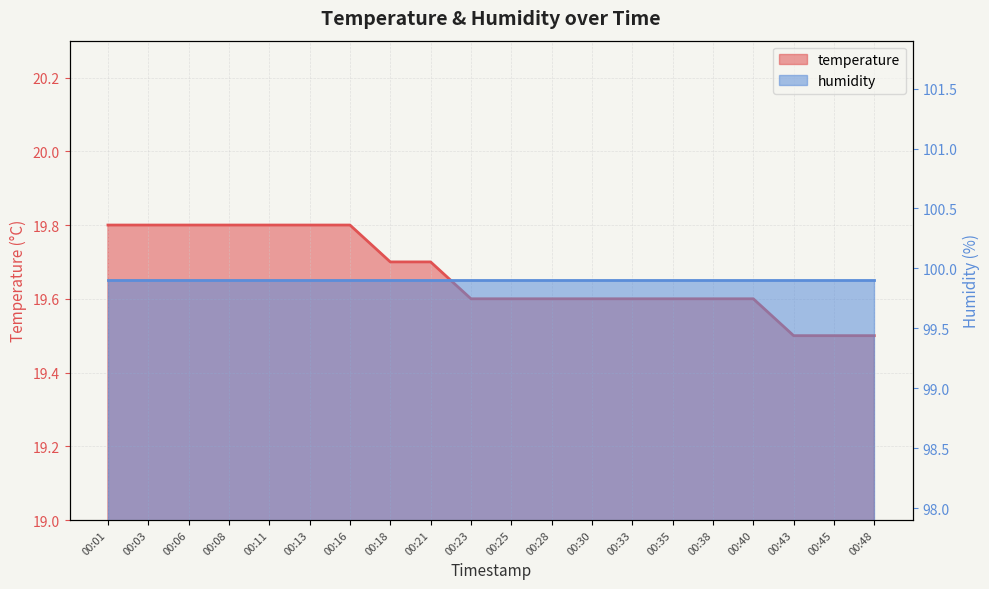

List the labels in order of value, smallest first.

00:43, 00:45, 00:48, 00:23, 00:25, 00:28, 00:30, 00:33, 00:35, 00:38, 00:40, 00:18, 00:21, 00:01, 00:03, 00:06, 00:08, 00:11, 00:13, 00:16